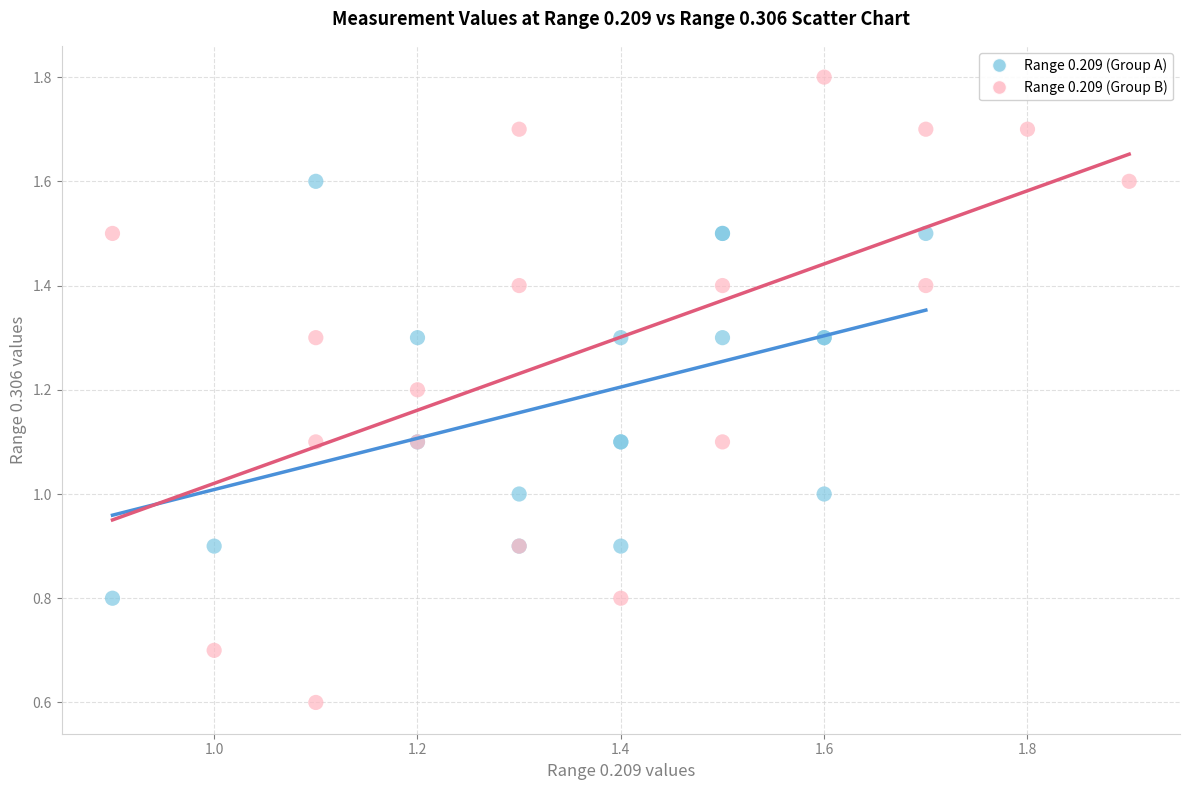

Which series reaches the maximum Y coordinate?

Range 0.209 (Group B)